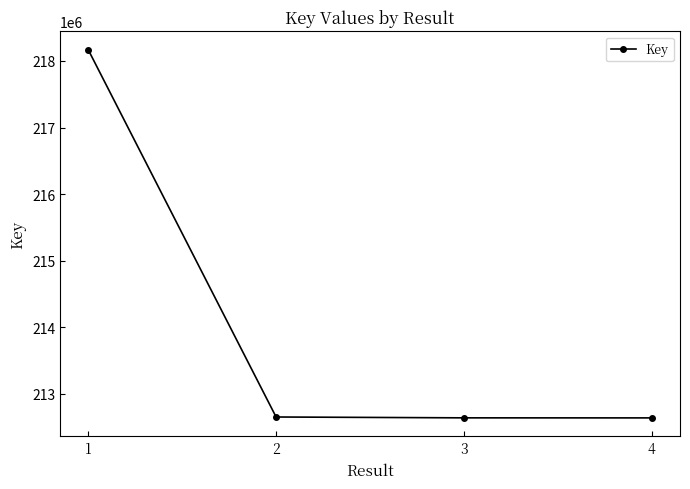

What is the maximum value shown in the chart?

218168127